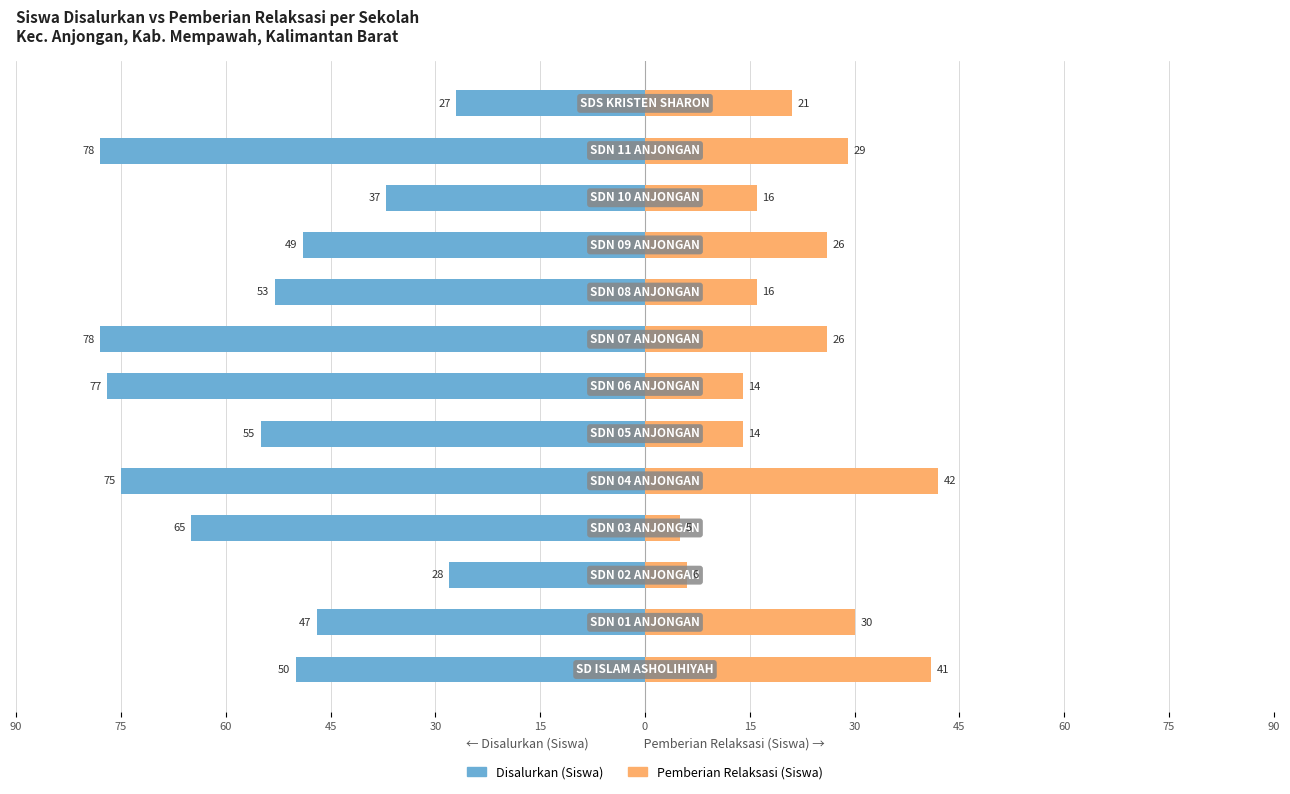

Which series changed the most between 60 and 0?

Disalurkan (Siswa)